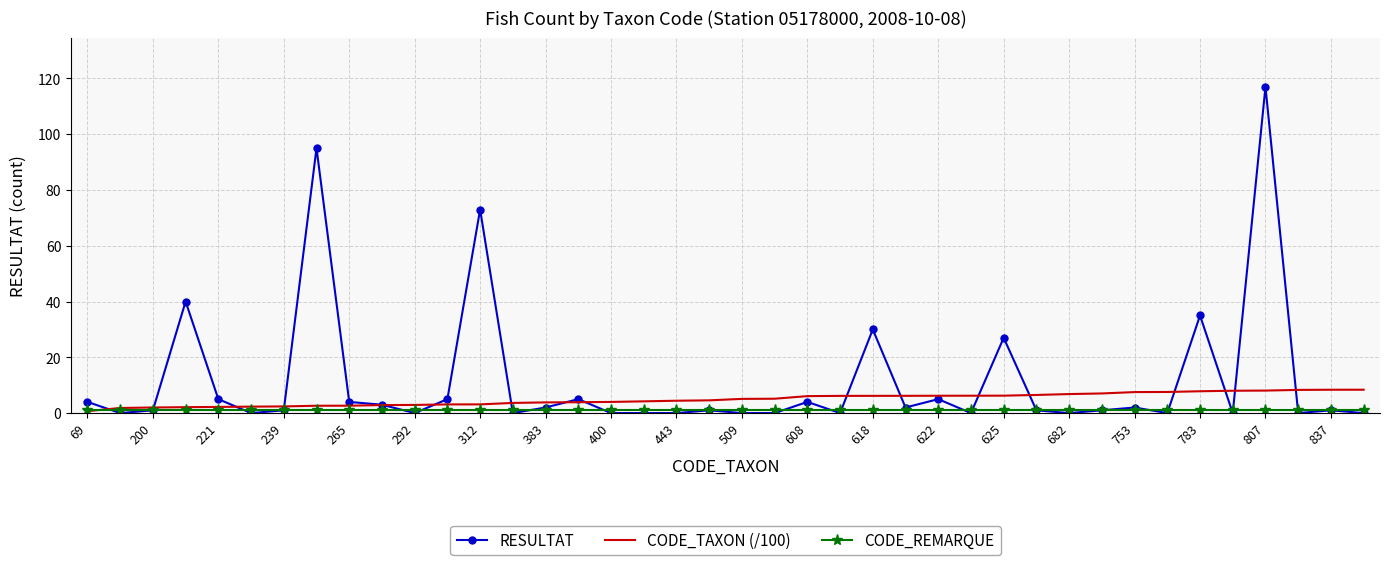

Which series has the largest total across all categories?

RESULTAT